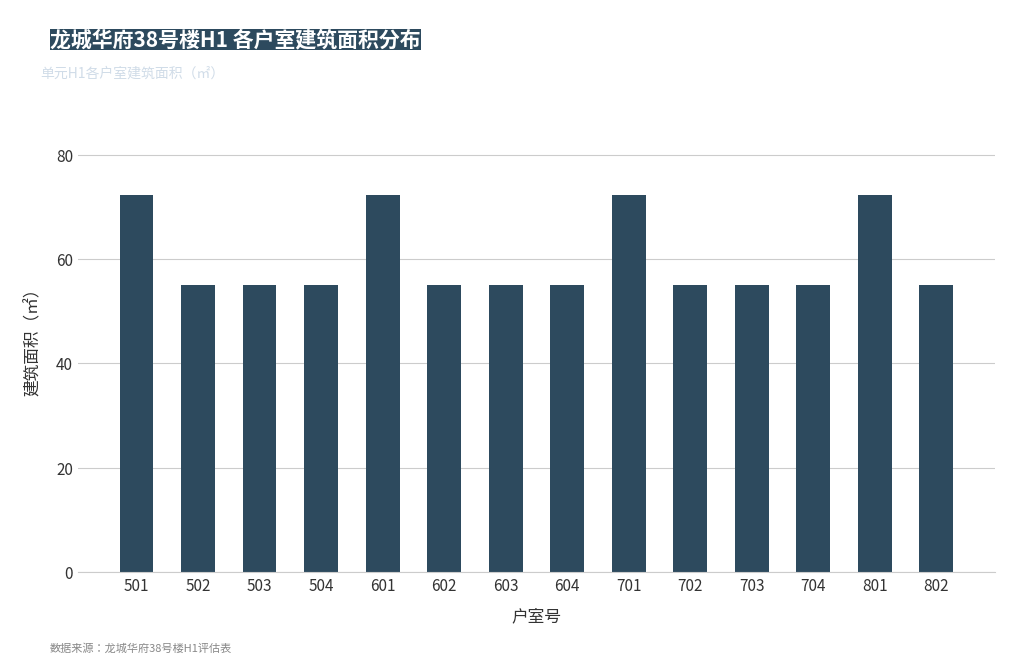

What is the smallest value displayed?

55.0